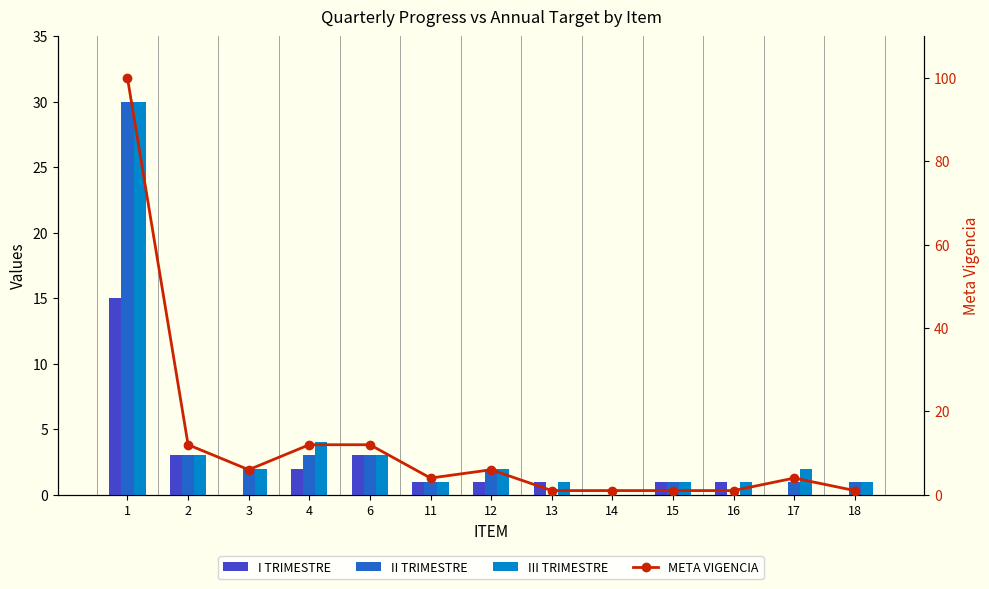

True or false: II TRIMESTRE has a value of 18 at 16.

False